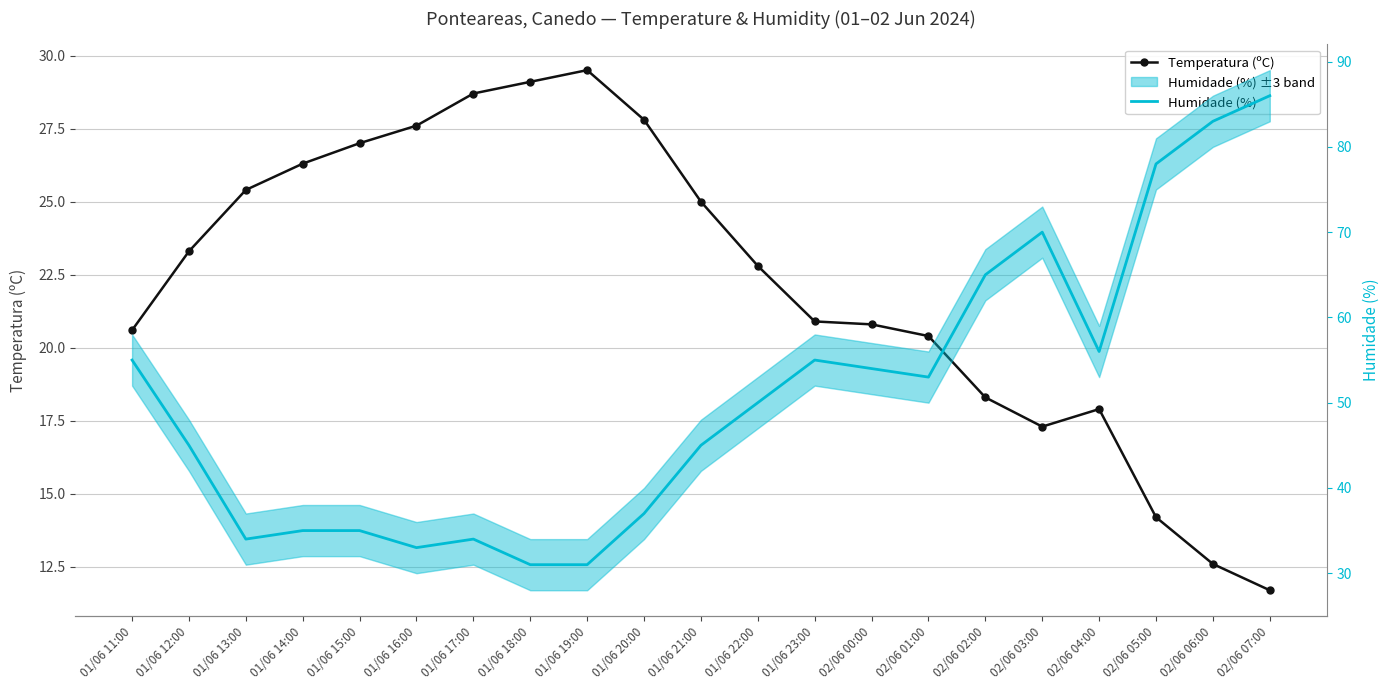

What is the minimum value shown in the chart?

11.7